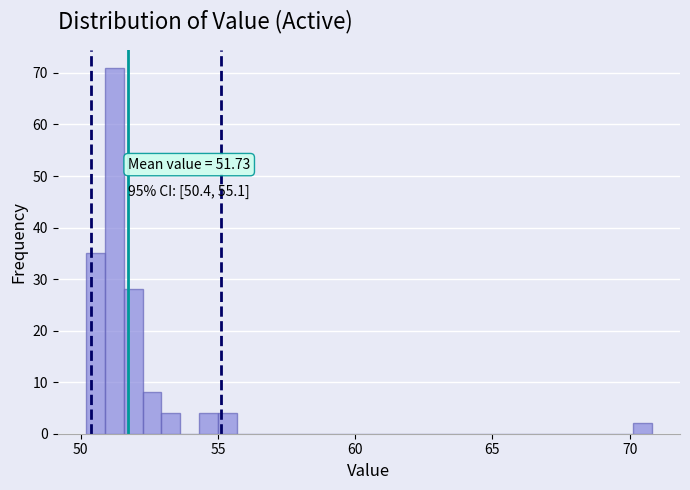

Read against the x-axis, roughly where is the centre of the tallest bar?

51.0